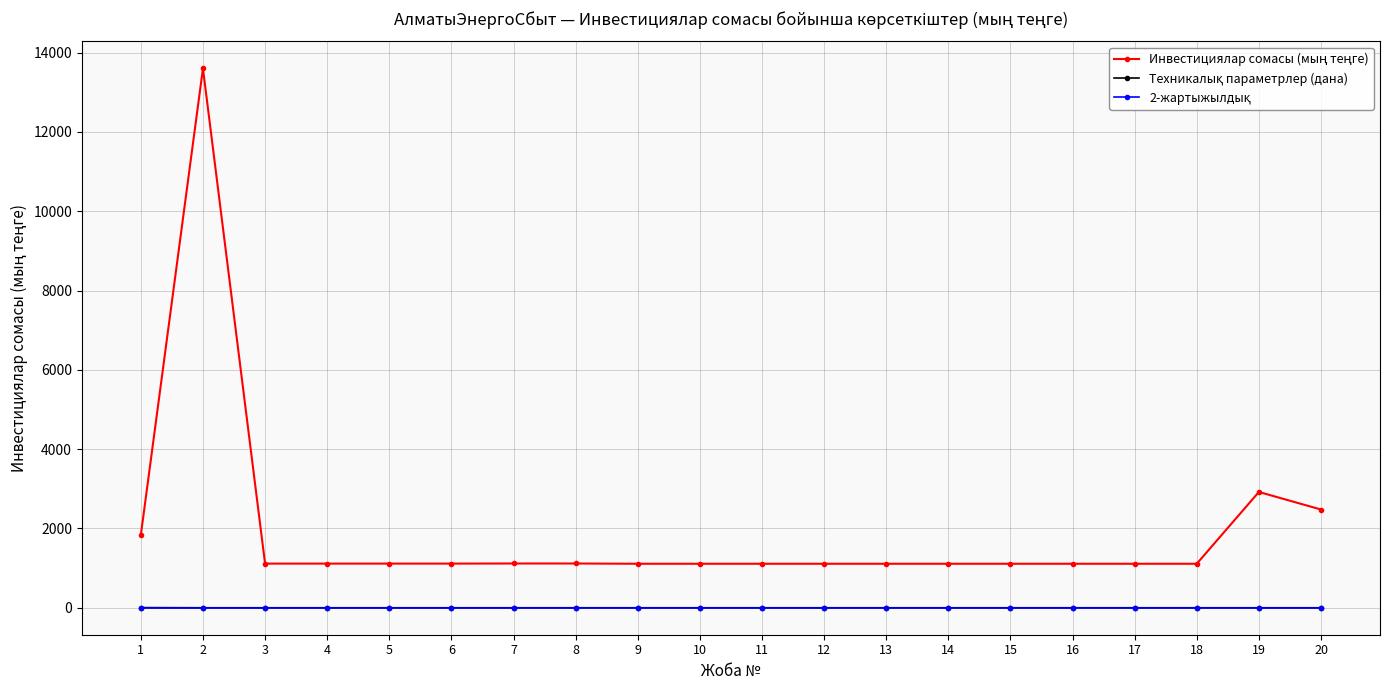

Where is Техникалық параметрлер (дана) nearest to the value 3?

1